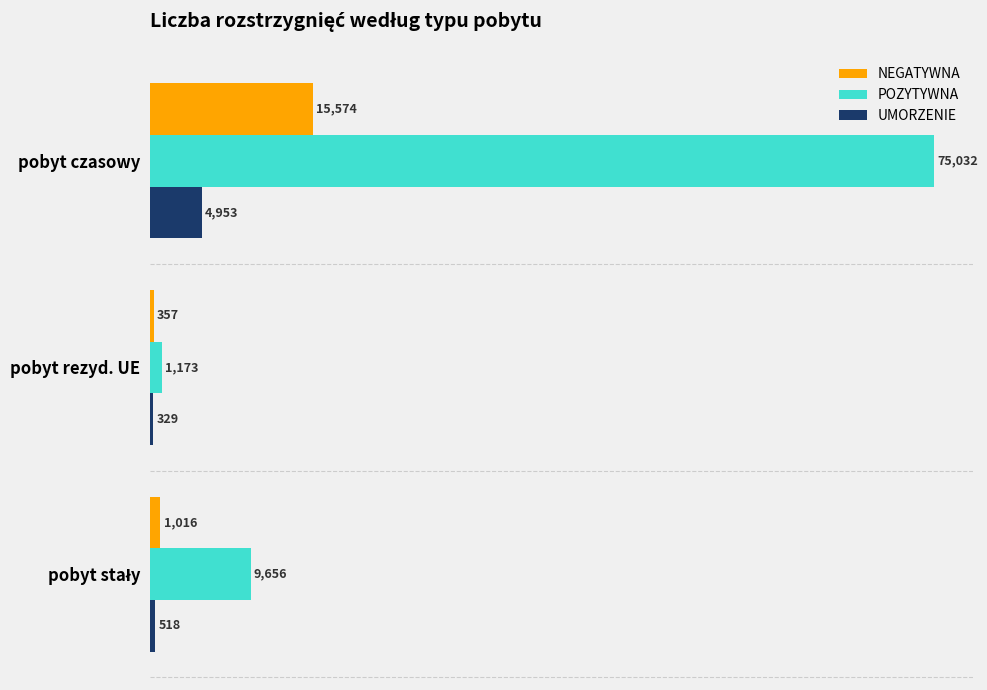

What is the sum of all NEGATYWNA values?

16947